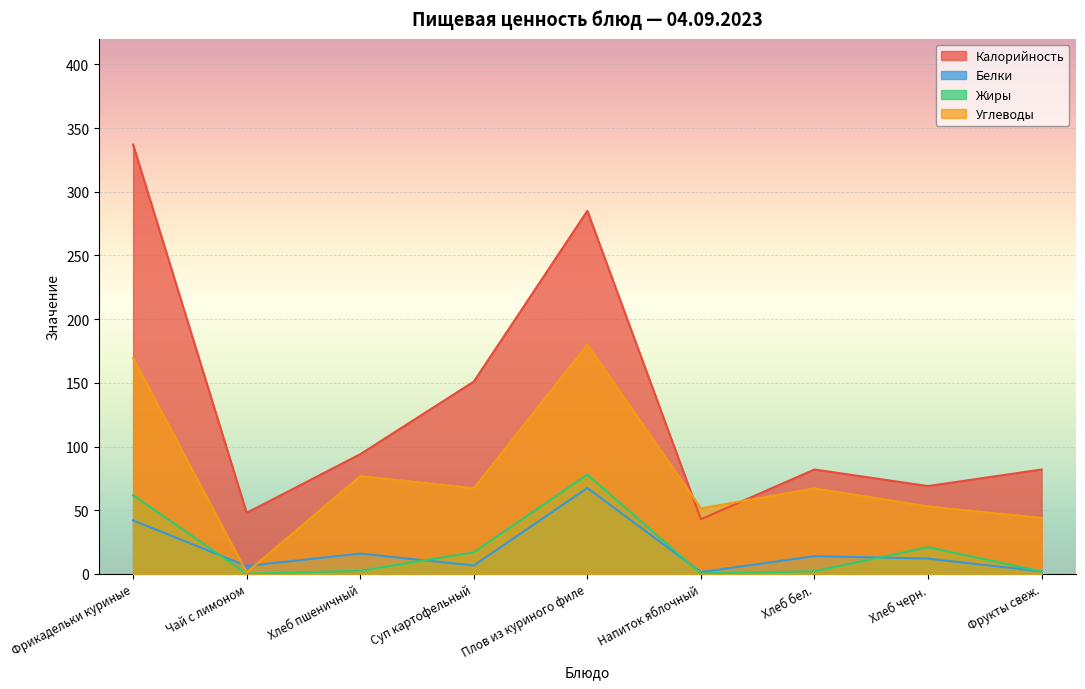

What is the average value of the Белки series?

18.7